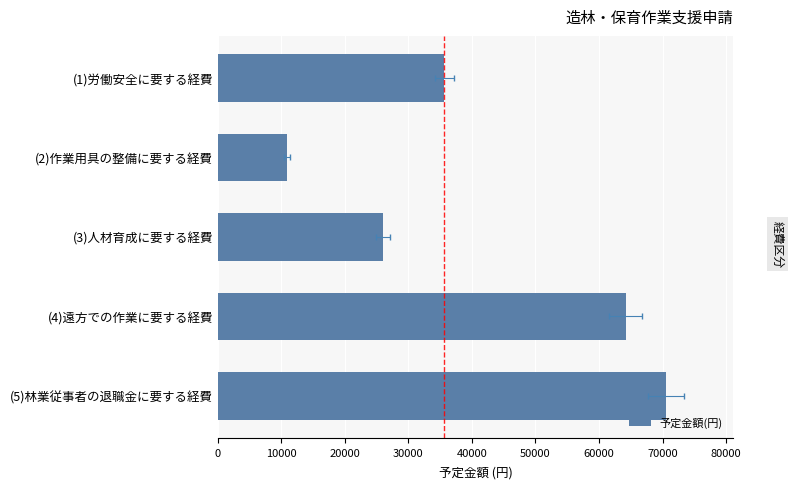

Count the number of values greater than 35666.

2